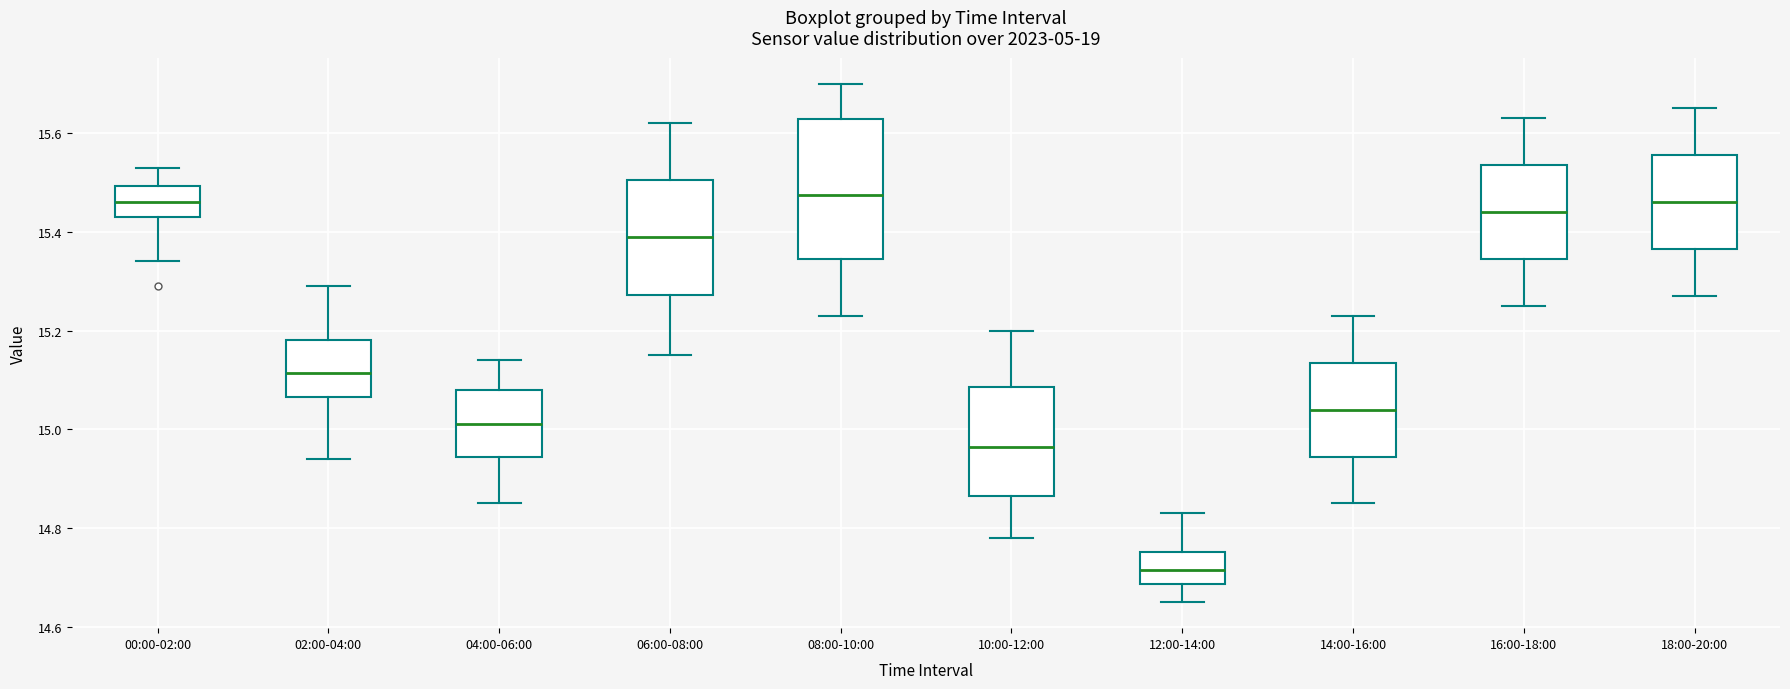

Reading left to right, transcribe this box plot: for each box, give where its median line is, the range the box spans, and where its two whiskers end, as read against the y-axis. The values are not printed on the chart, so give them approximately, as read against the axis.

00:00-02:00: median 15.46, box 15.44 to 15.50, whiskers 15.34 to 15.54
02:00-04:00: median 15.12, box 15.06 to 15.18, whiskers 14.94 to 15.30
04:00-06:00: median 15.02, box 14.94 to 15.08, whiskers 14.86 to 15.14
06:00-08:00: median 15.40, box 15.28 to 15.50, whiskers 15.16 to 15.62
08:00-10:00: median 15.48, box 15.34 to 15.62, whiskers 15.24 to 15.70
10:00-12:00: median 14.96, box 14.86 to 15.08, whiskers 14.78 to 15.20
12:00-14:00: median 14.72, box 14.68 to 14.76, whiskers 14.66 to 14.84
14:00-16:00: median 15.04, box 14.94 to 15.14, whiskers 14.86 to 15.24
16:00-18:00: median 15.44, box 15.34 to 15.54, whiskers 15.26 to 15.64
18:00-20:00: median 15.46, box 15.36 to 15.56, whiskers 15.28 to 15.66